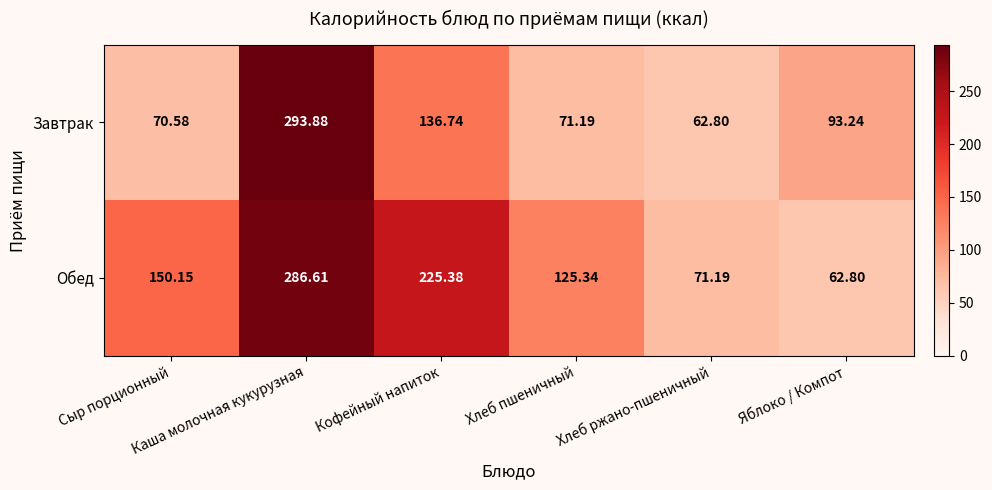

Which series has the largest total across all categories?

Обед